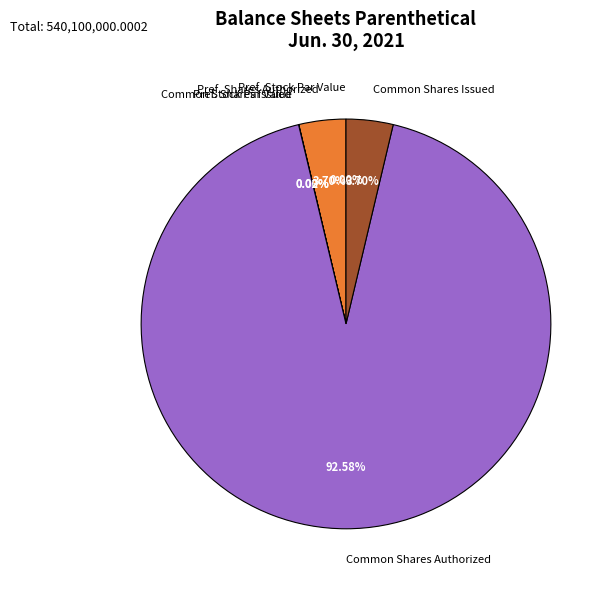

What is the total percentage of Preferred Stock, Par or Stated Value Per Share and Common Stock, Shares Issued?

3.7%